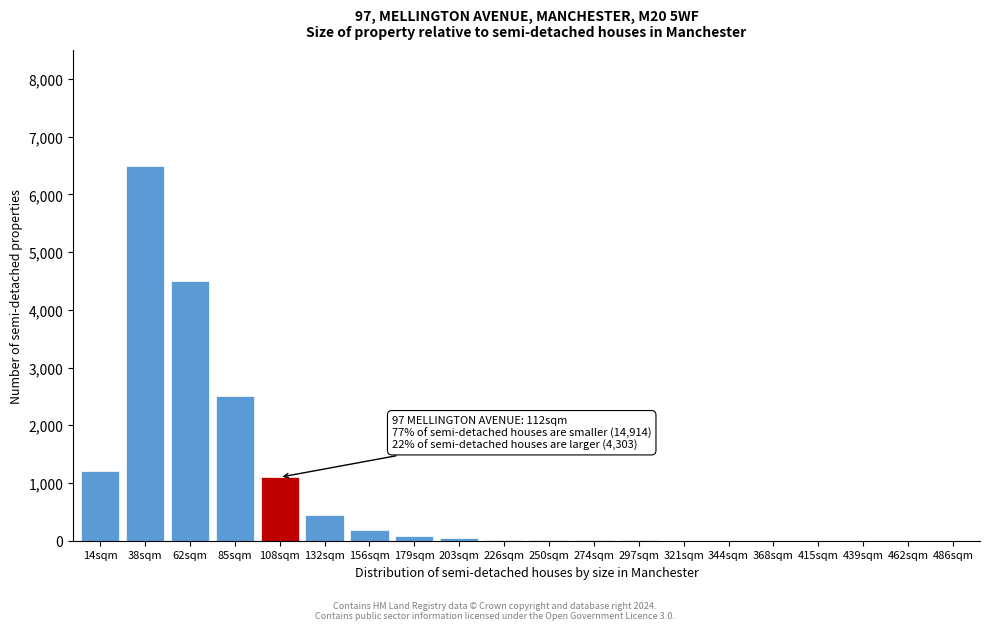

At which label is the value closest to 3250?

85sqm